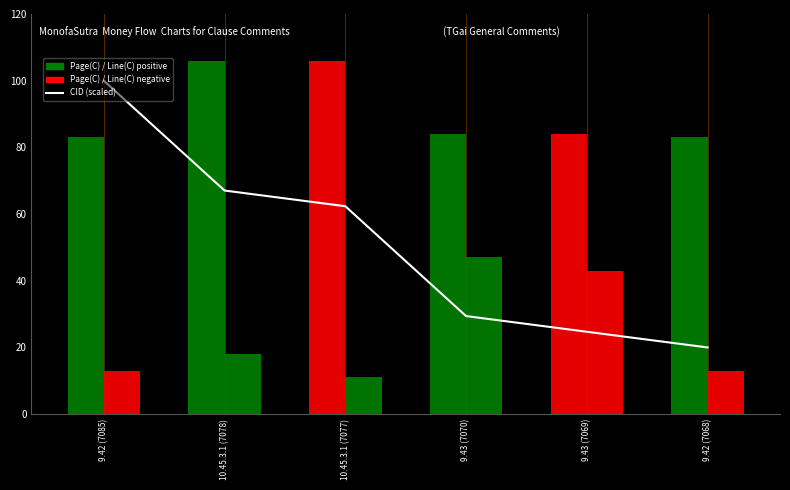

Rank the categories by value from highest to lowest.

9.42 (7085), 10.45.3.1 (7078), 10.45.3.1 (7077), 9.43 (7070), 9.43 (7069), 9.42 (7068)